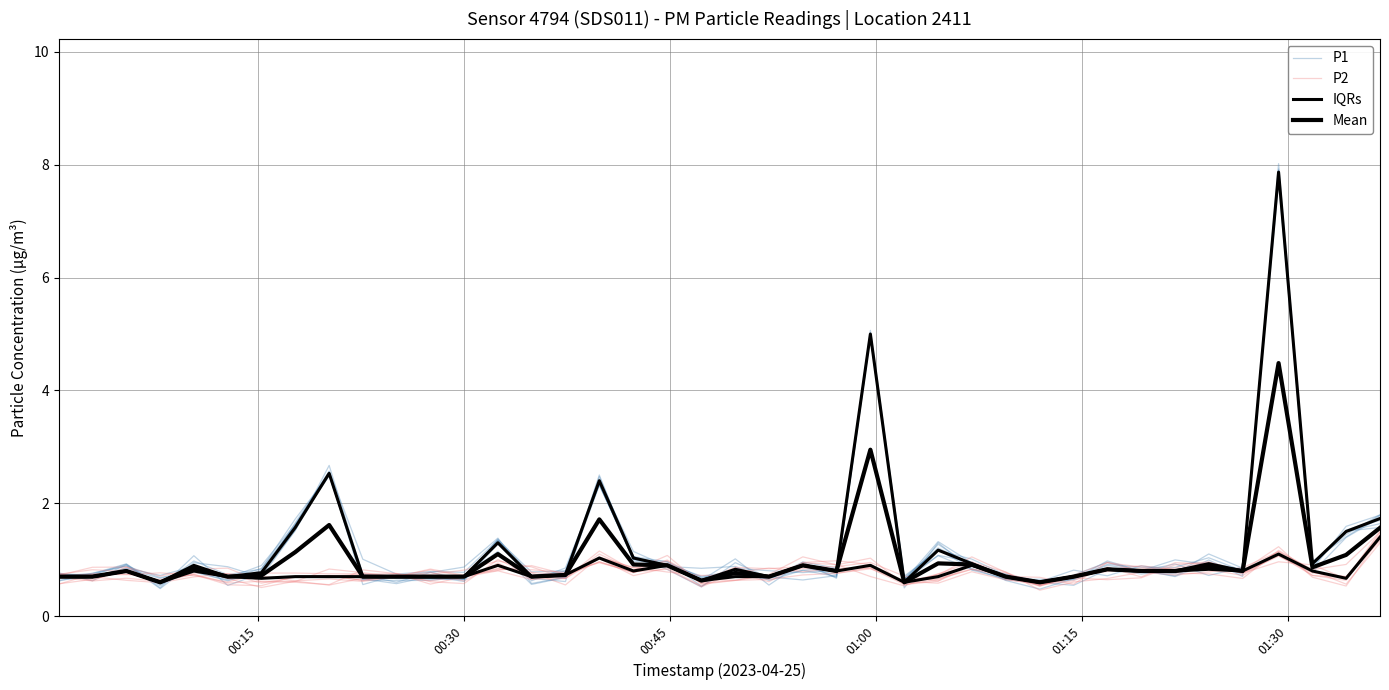

Count the number of categories in the chart.

40